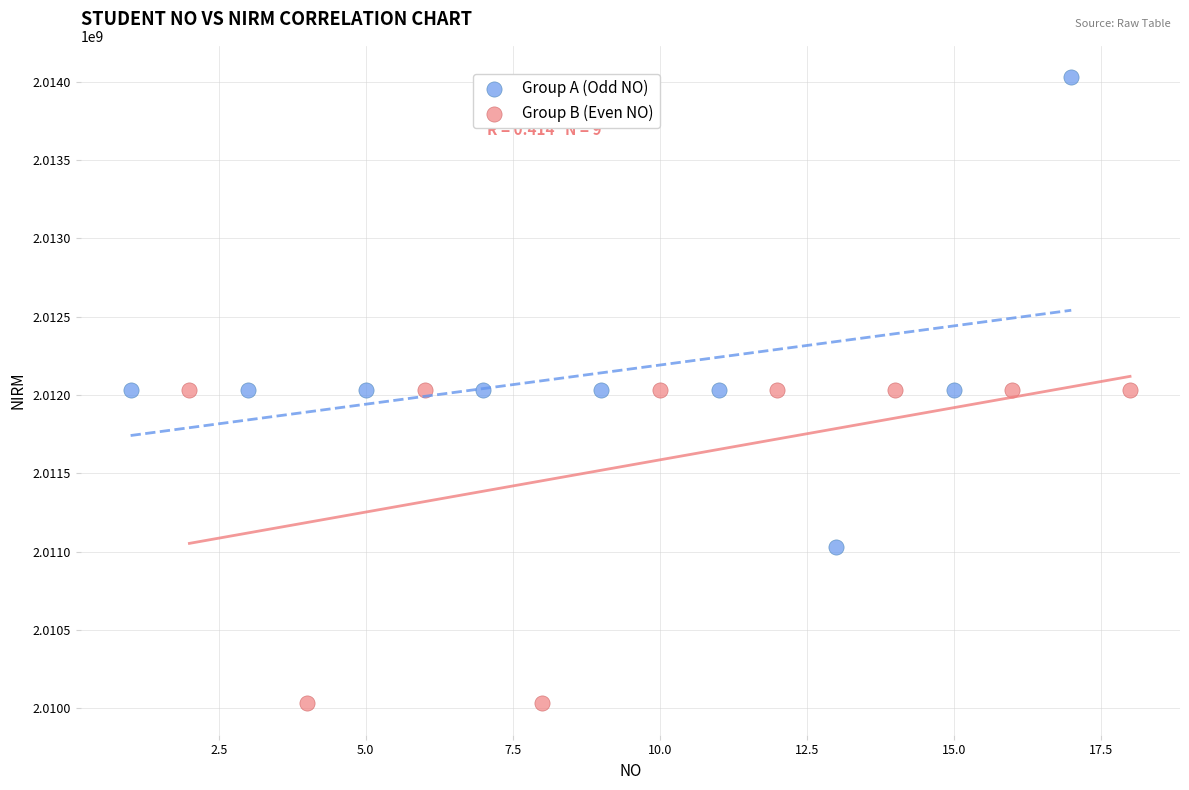

Which series has the largest Y range (max minus min)?

Group A (Odd NO)